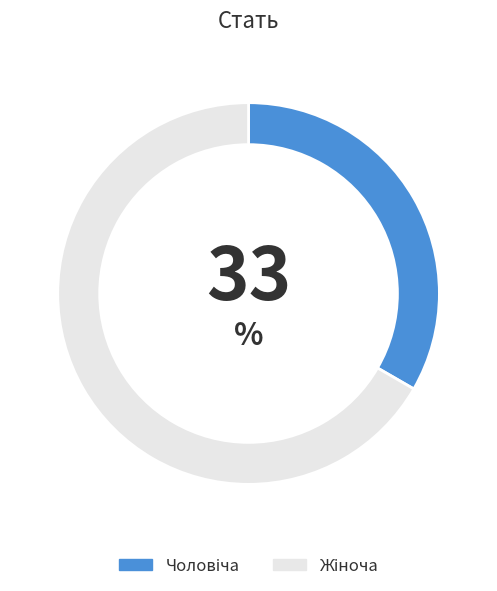

Is there a majority slice in this chart?

Yes